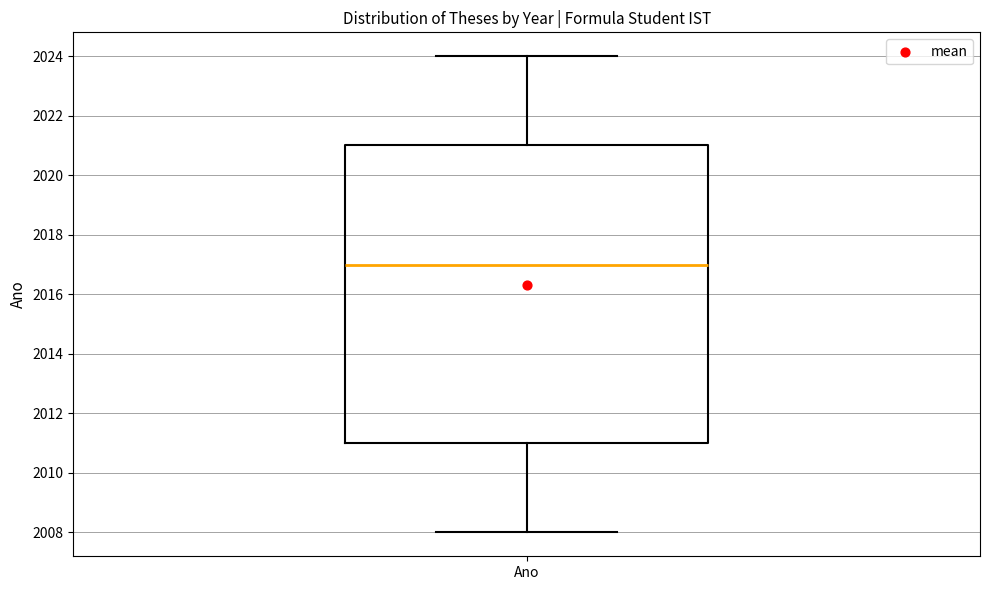

Transcribe this box plot: give where the median line is, the range the box spans, and where the two whiskers end, as read against the y-axis. The values are not printed on the chart, so give them approximately, as read against the axis.

median 2017, box 2011 to 2021, whiskers 2008 to 2024